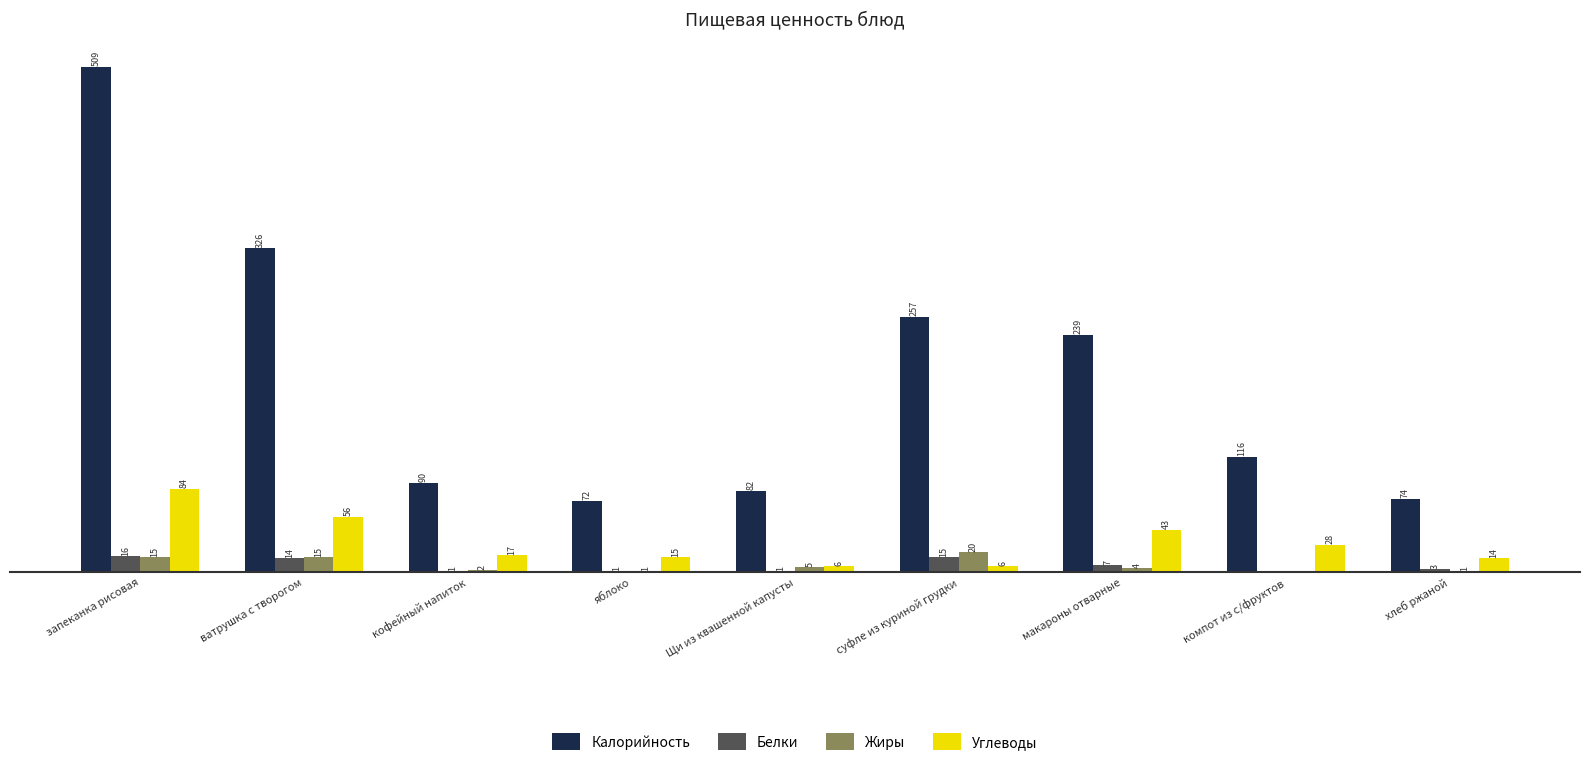

Is the value of Калорийность at кофейный напиток greater than the value of Белки at макароны отварные?

Yes